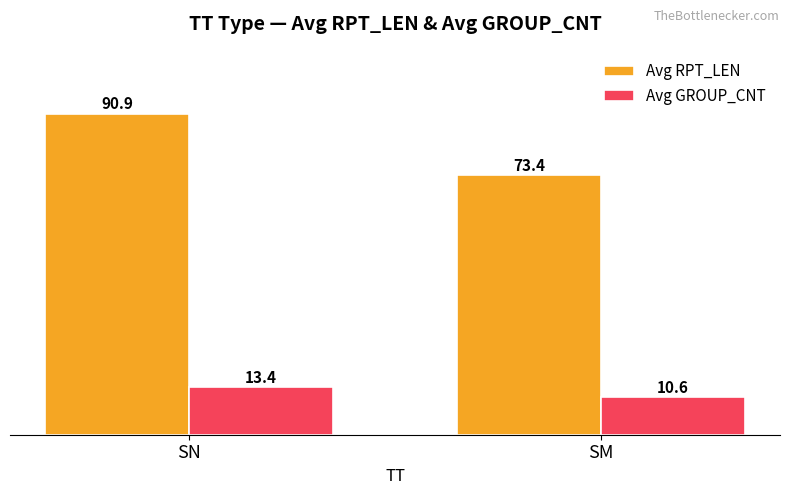

Which series has the largest total across all categories?

Avg RPT_LEN